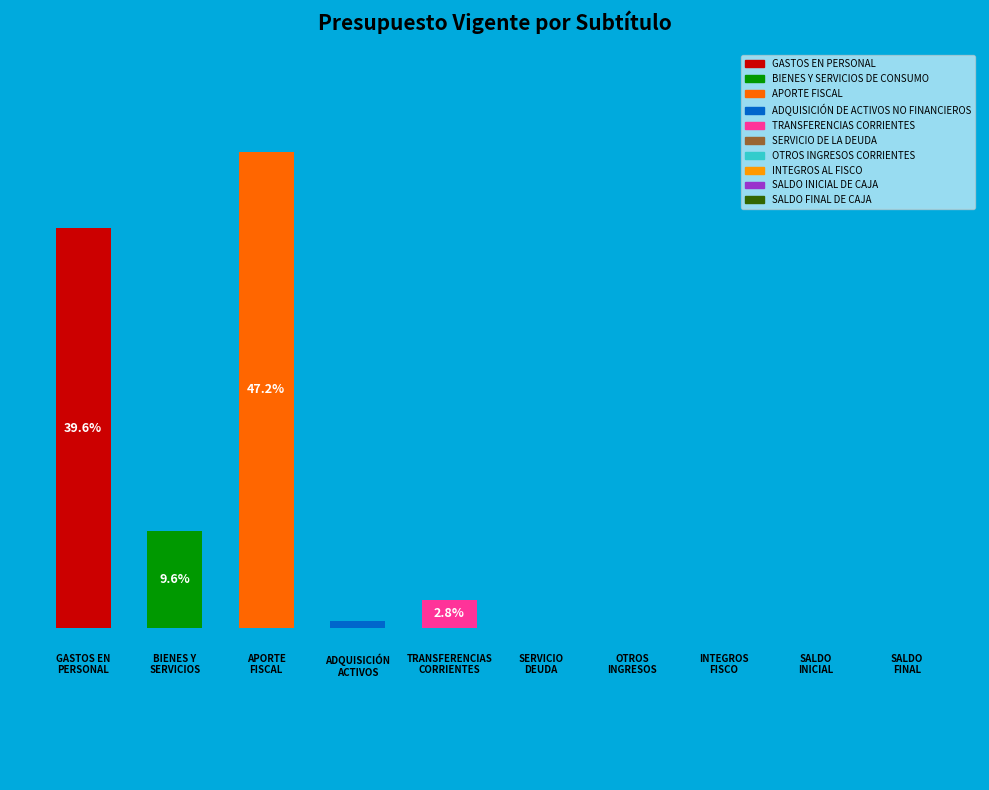

Does SALDO FINAL DE CAJA account for over 50% of the chart?

No